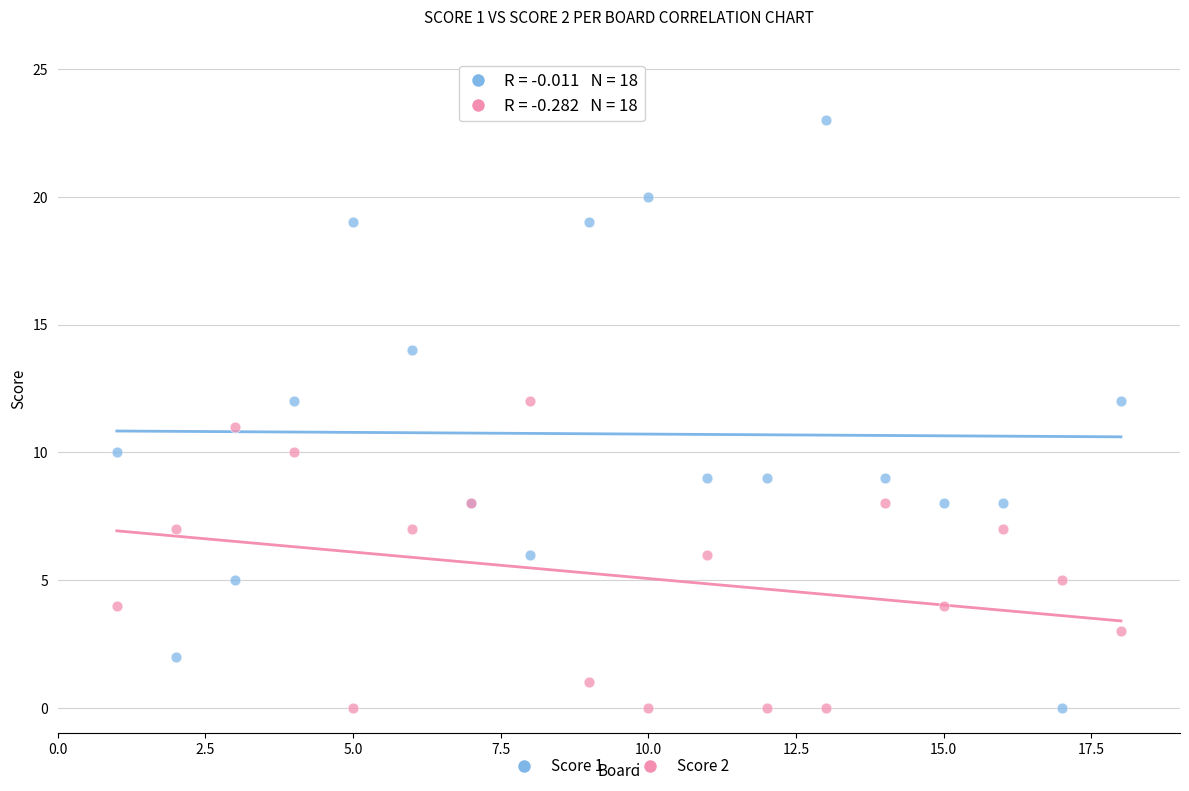

Which series has the largest Y range (max minus min)?

Score 1